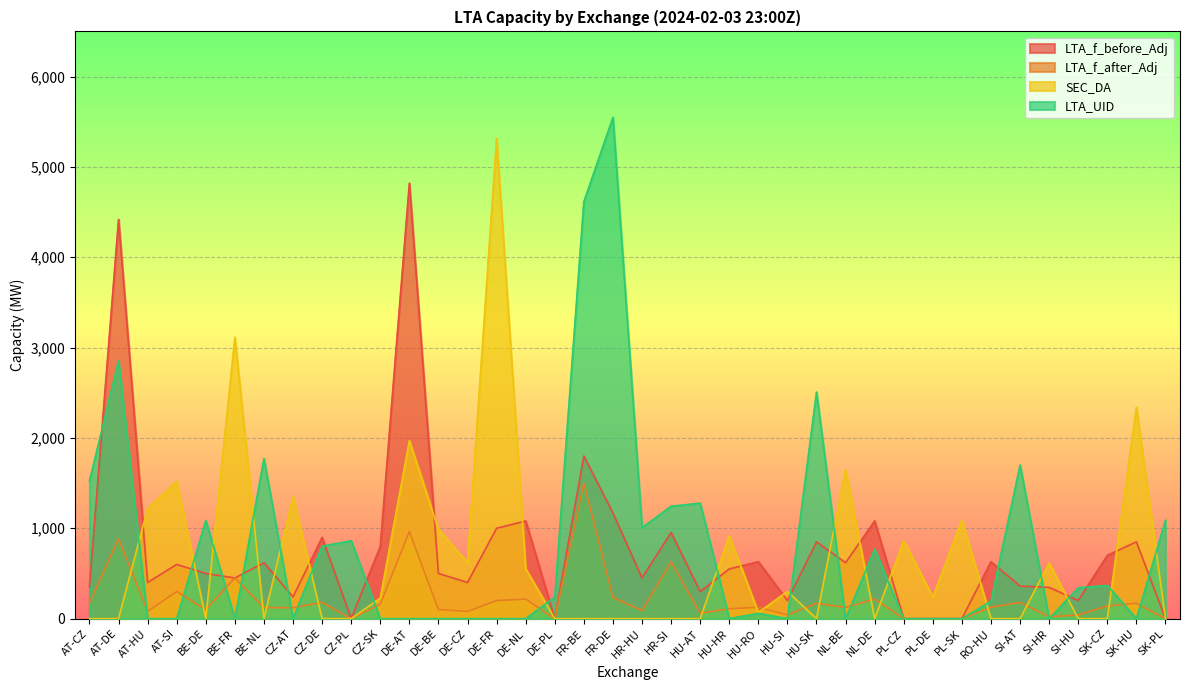

At which category does LTA_f_before_Adj reach its first local peak?

AT-DE